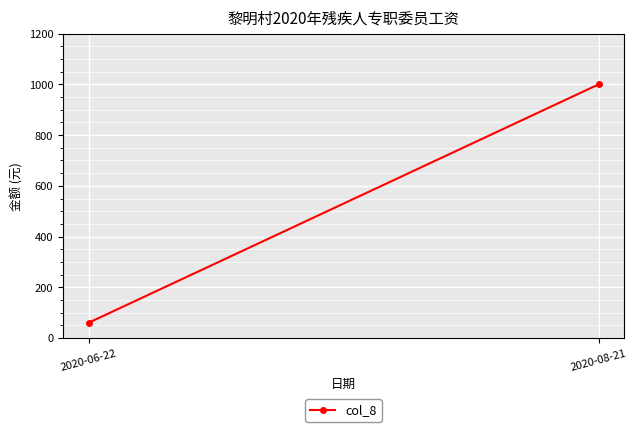

Approximately how many times larger is the value at 2020-08-21 compared to 2020-06-22?

16.7